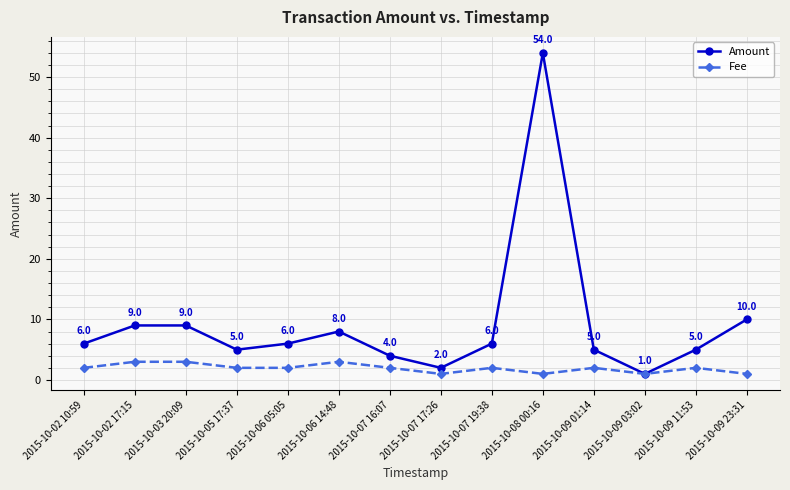

Which series has the largest total across all categories?

Amount